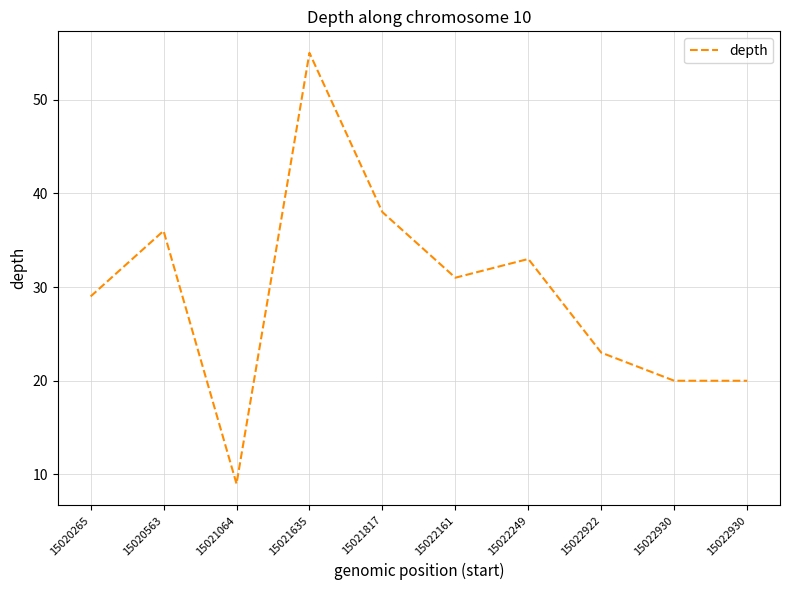

How many lines are shown in the chart?

1